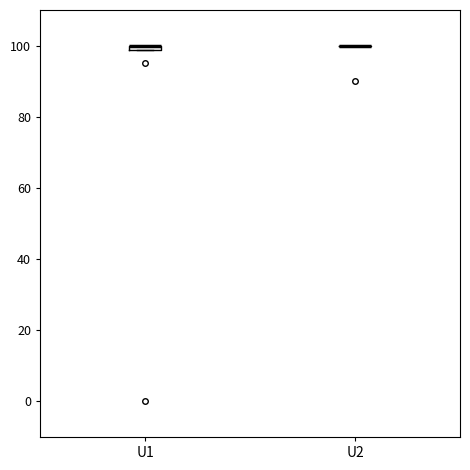

Where is the upper edge of the box for U1 on the y-axis? The values are not printed on the chart, so give them approximately, as read against the axis.

100